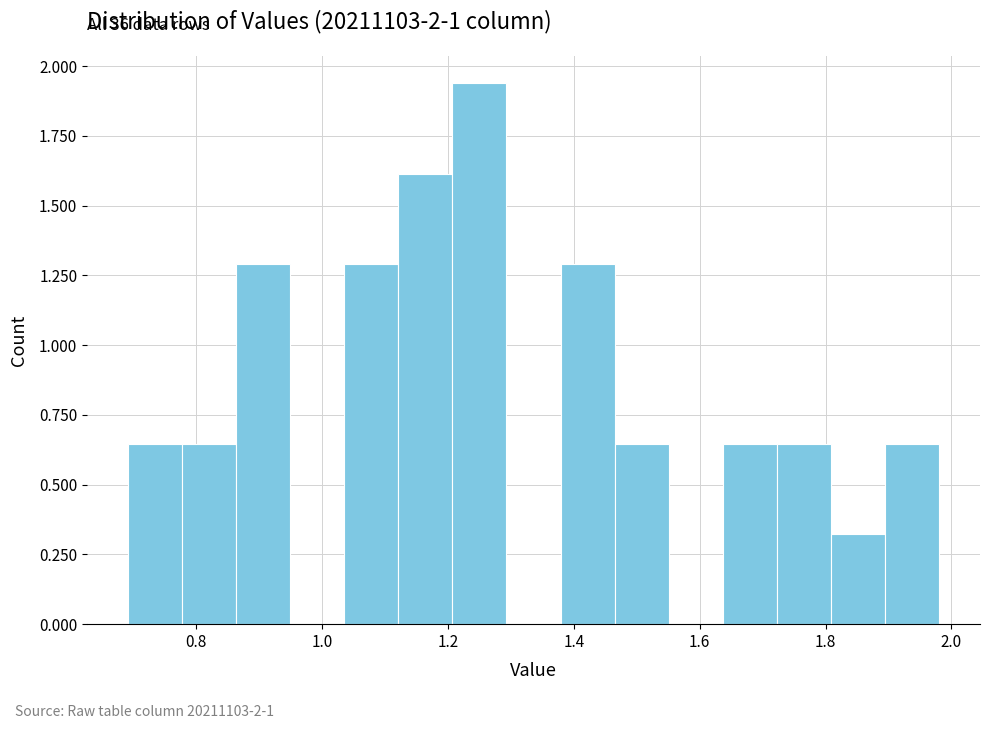

Over which range of the x-axis is the bar tallest?

1.20 to 1.30